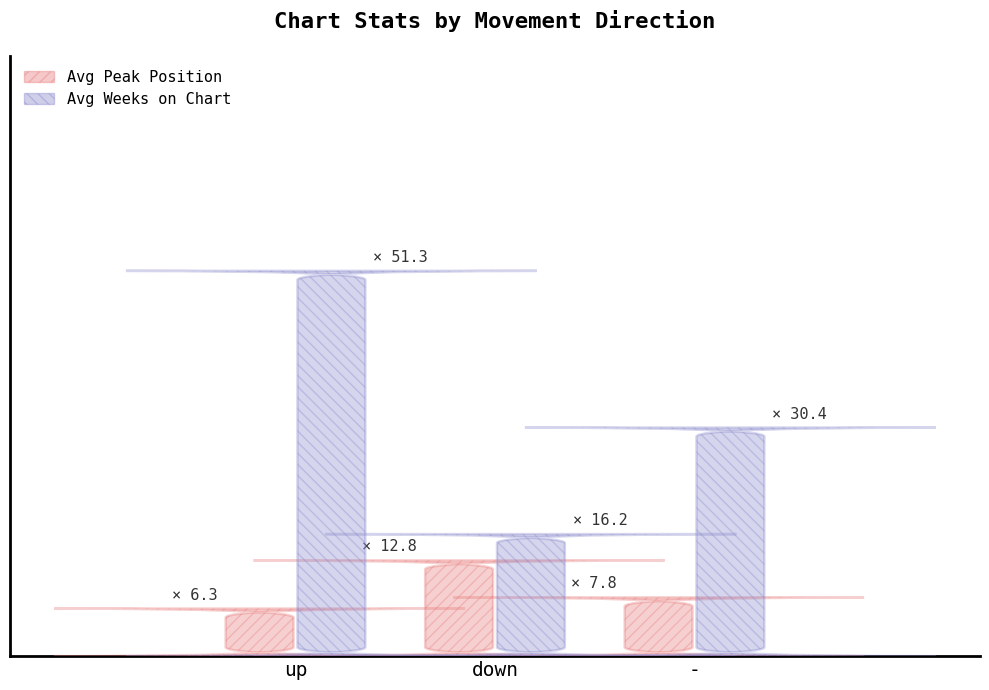

Is the value of Avg Weeks on Chart at - greater than the value of Avg Peak Position at down?

Yes